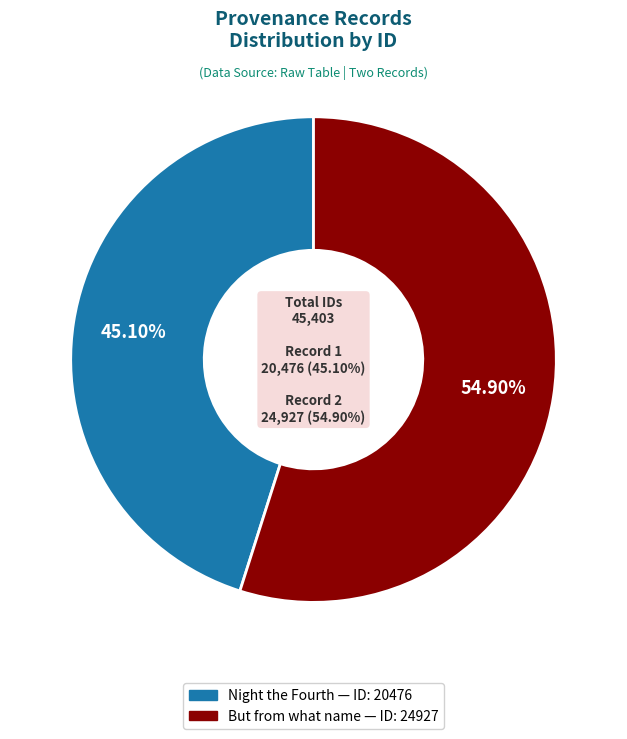

To the nearest percent, what percentage of the pie is But from what name?

55%